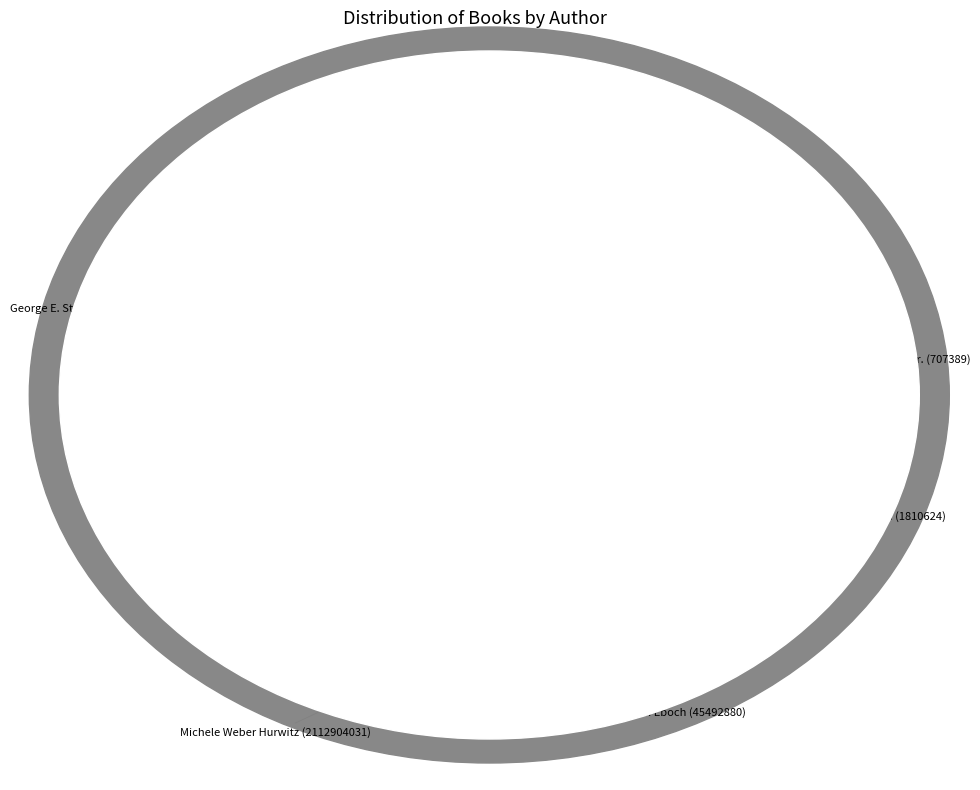

To the nearest percent, what is the difference between the largest and smallest slice percentages?

35%